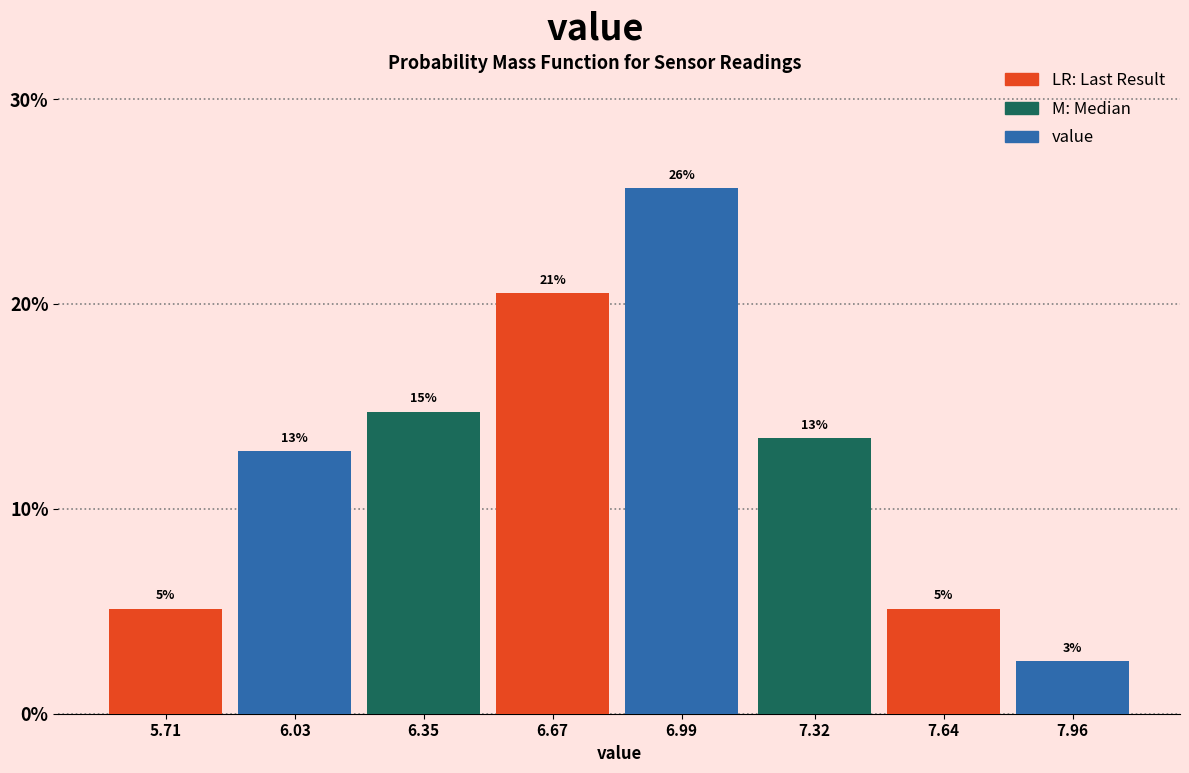

Are the bars horizontal?

No